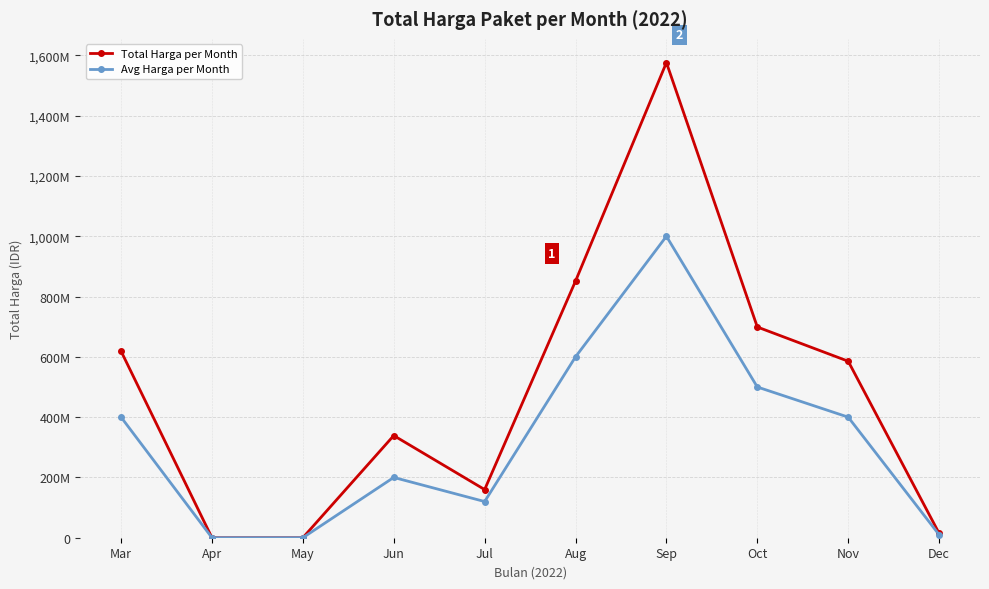

Reading left to right, what are all the values shown in this chart?

Total Harga per Month: Mar=618771245	Apr=0	May=0	Jun=338925000	Jul=159750000	Aug=851393780	Sep=1576159000	Oct=699043150	Nov=585493000	Dec=14750000
Avg Harga per Month: Mar=400000000	Apr=0	May=0	Jun=200000000	Jul=120000000	Aug=600000000	Sep=1000000000	Oct=500000000	Nov=400000000	Dec=10000000